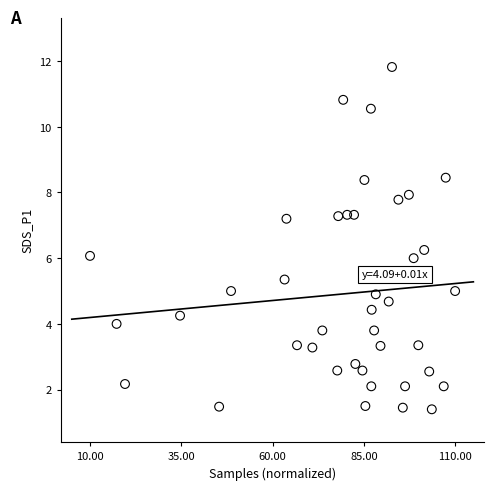

What is the range of X values (max minus min)?

100.0